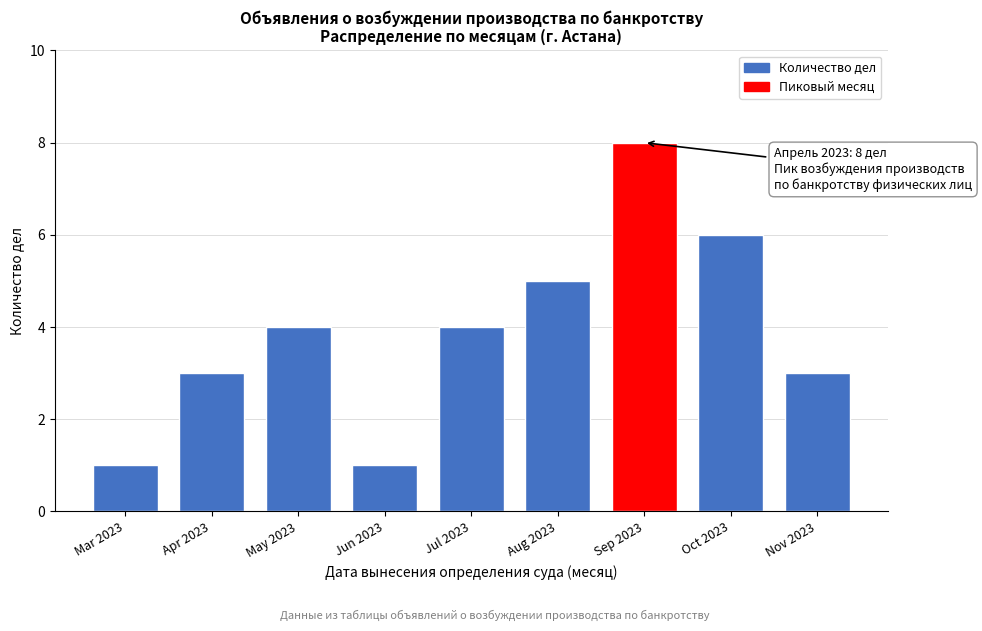

Reading left to right, extract all data points from this chart.

Mar 2023=1	Apr 2023=3	May 2023=4	Jun 2023=1	Jul 2023=4	Aug 2023=5	Sep 2023=8	Oct 2023=6	Nov 2023=3